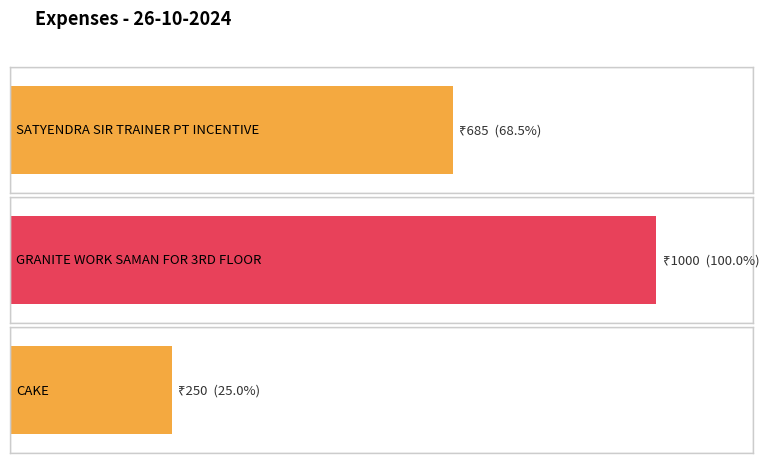

The value at CAKE is 250. True or false?

True